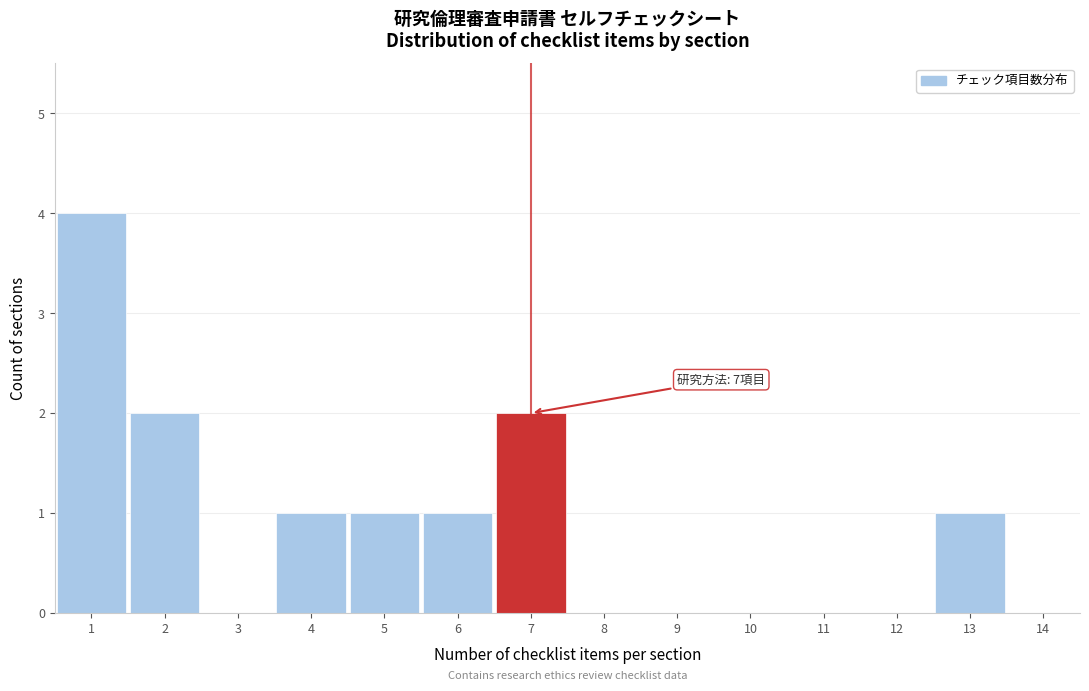

Reading right to left, what are all the values shown in this chart?

14=0	13=1	12=0	11=0	10=0	9=0	8=0	7=2	6=1	5=1	4=1	3=0	2=2	1=4